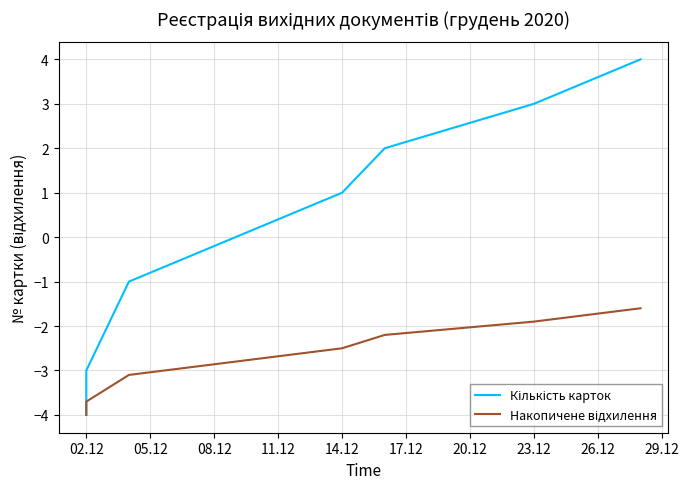

How many series are shown in this chart?

2